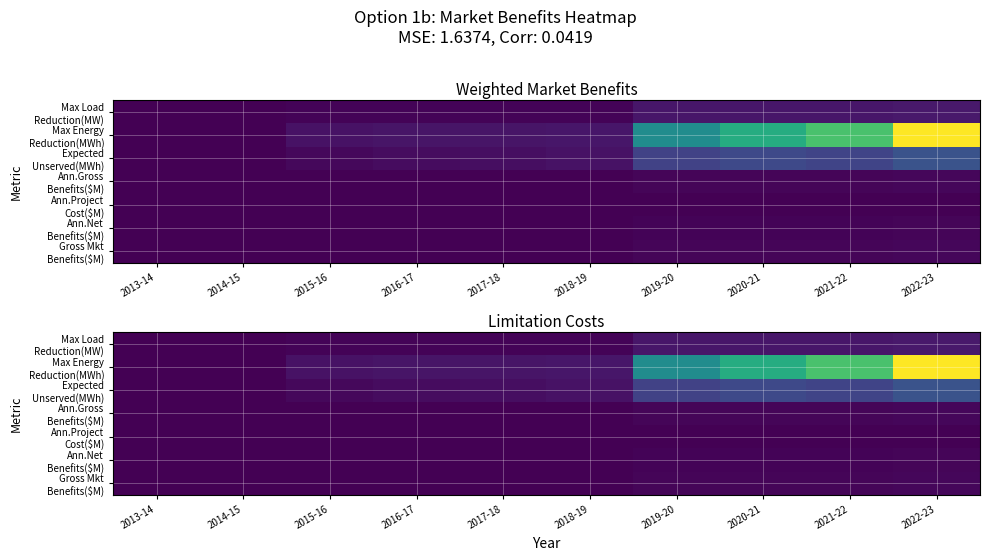

Is it true that Expected Unserved(MWh) equals 0.0 at 2015-16?

True